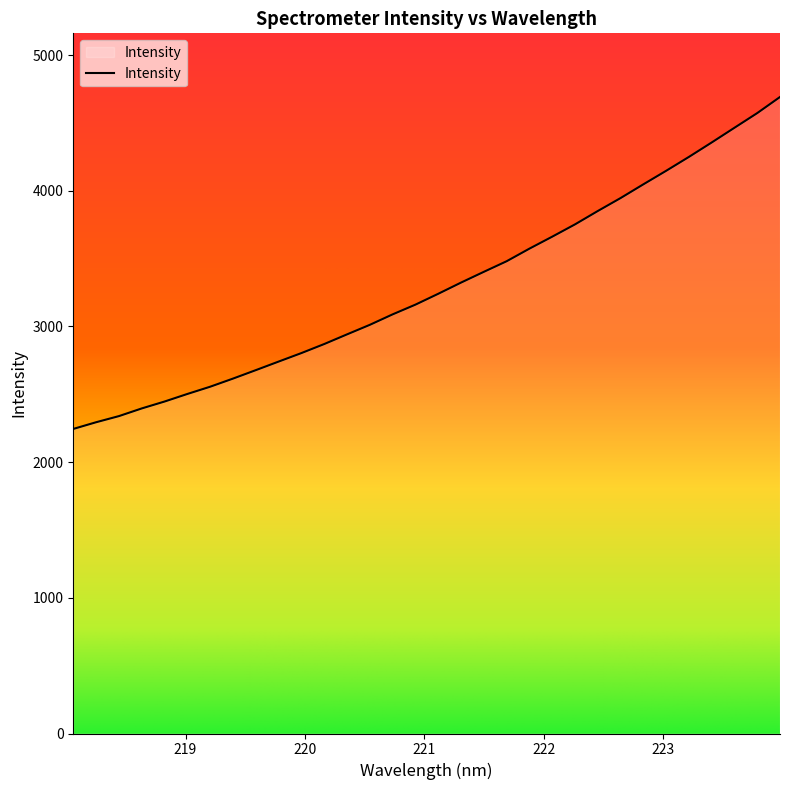

What is the difference between the maximum and minimum values?

2446.5